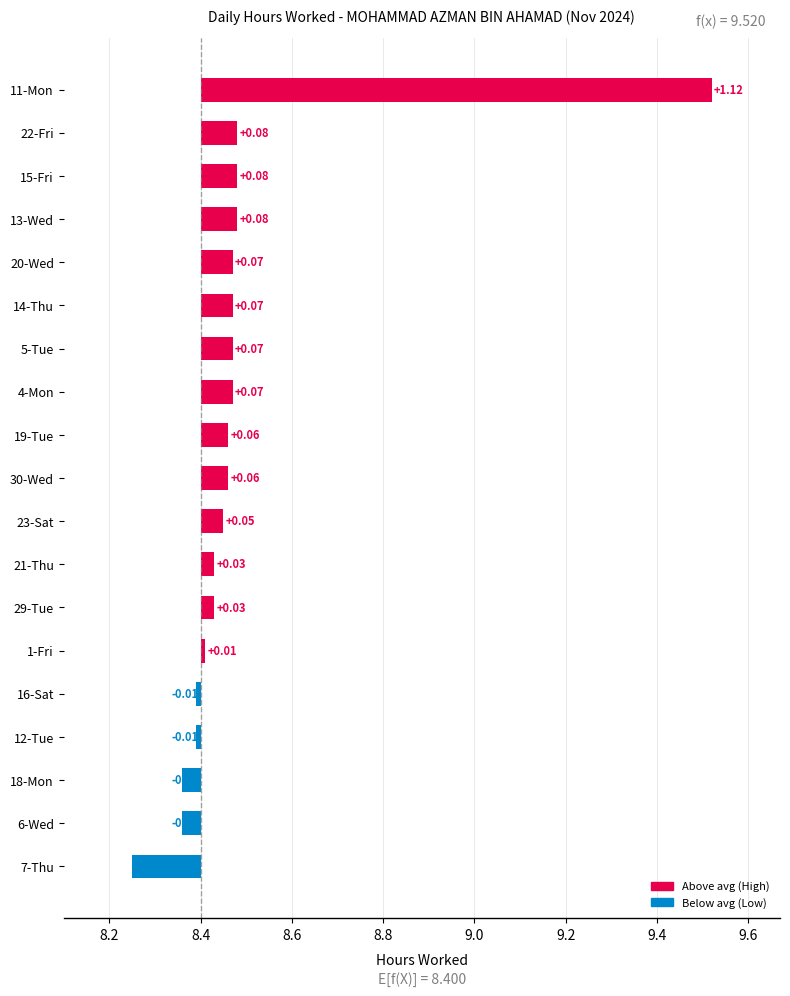

How many bars are there in total?

19